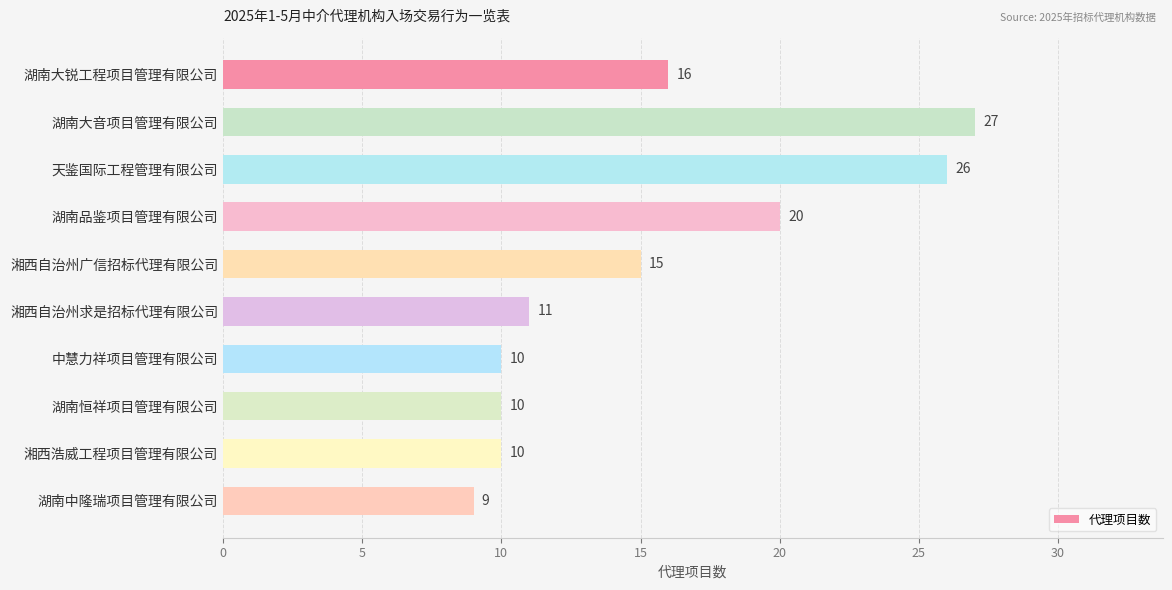

The value at 天鉴国际工程管理有限公司 is 26. True or false?

True